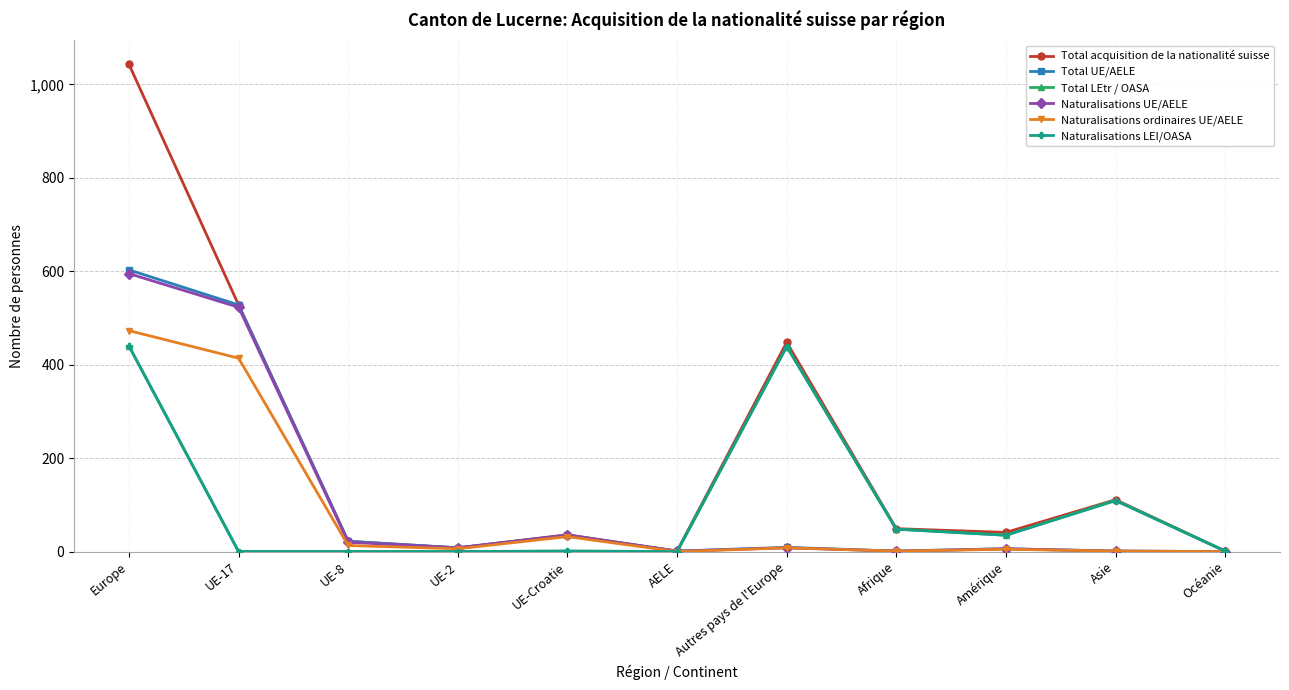

Which series has the largest range (max minus min)?

Total acquisition de la nationalité suisse